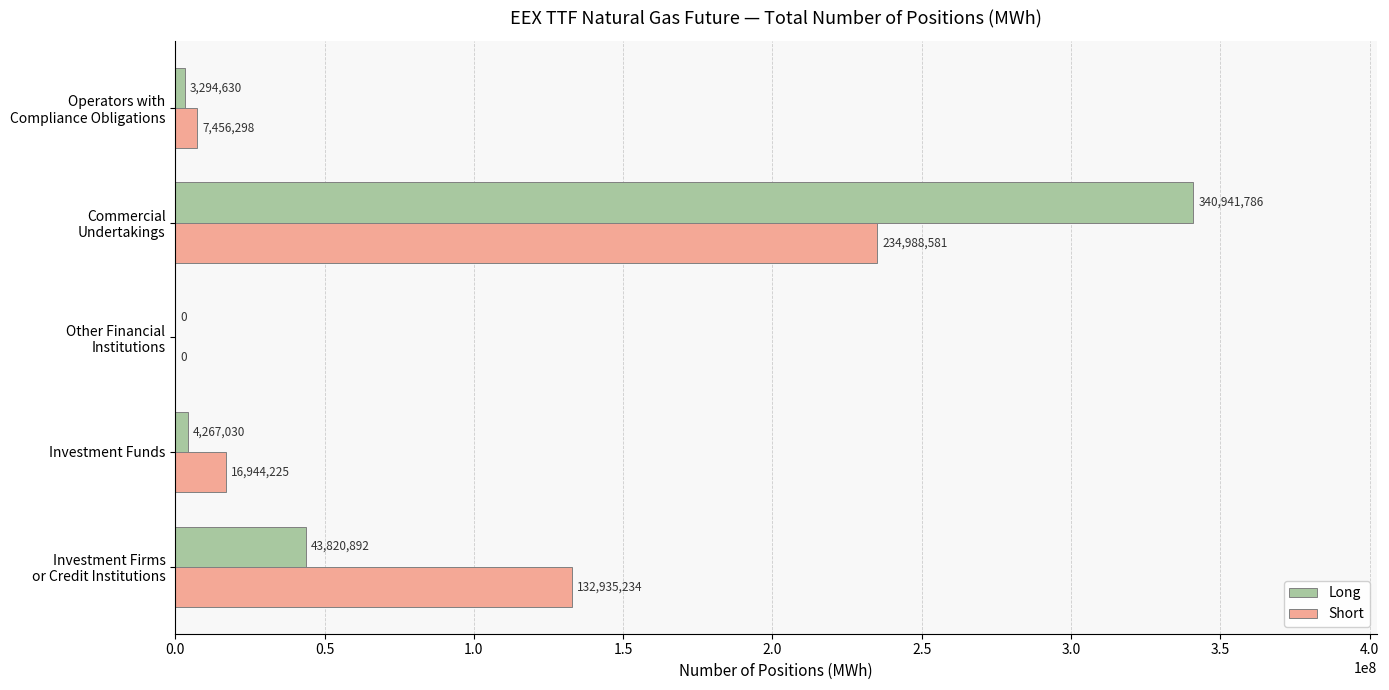

Is it true that Short equals 16944225 at Investment Funds?

True